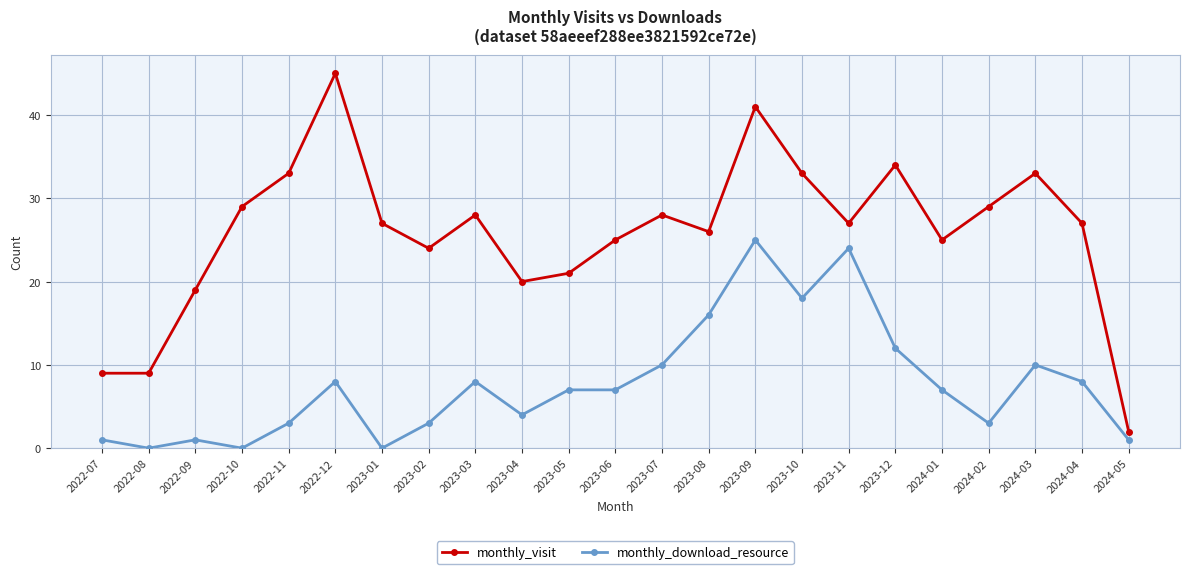

Which series changed the most between 2023-01 and 2023-08?

monthly_download_resource